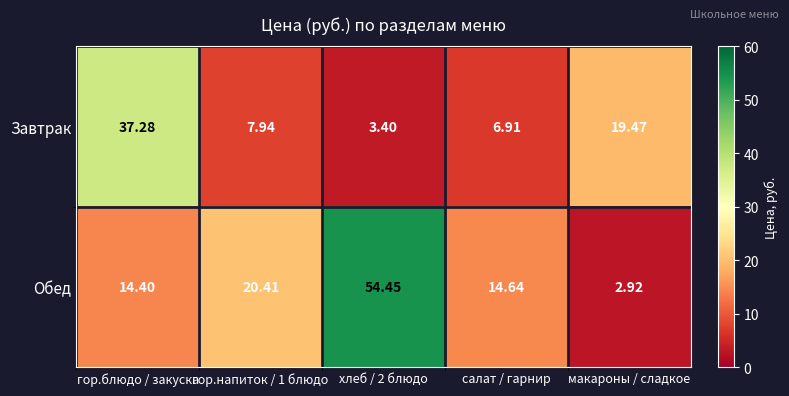

List the series in order of their peak value, lowest first.

Завтрак, Обед